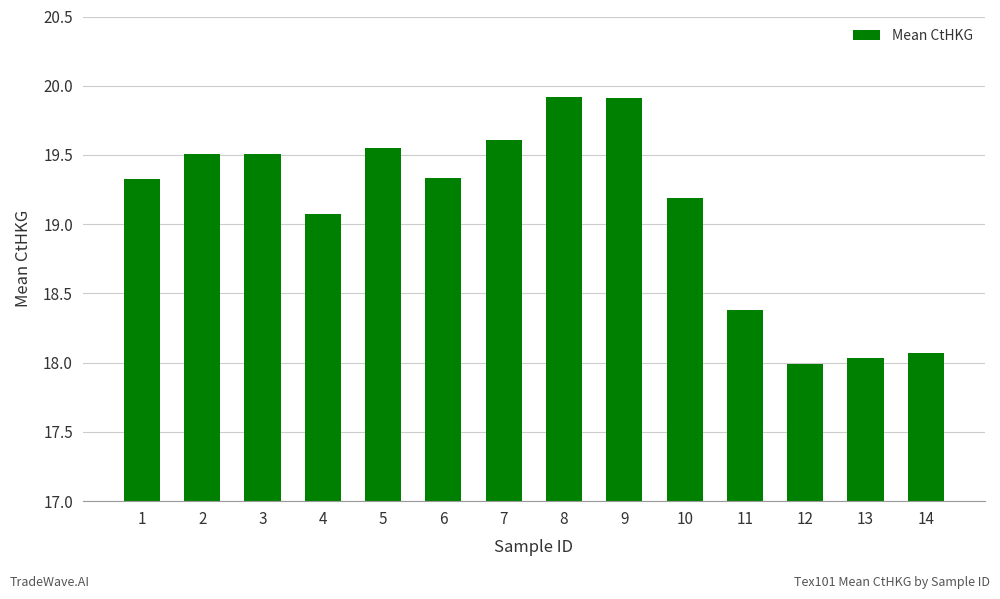

What is the difference between the values at 8 and 1?

0.6